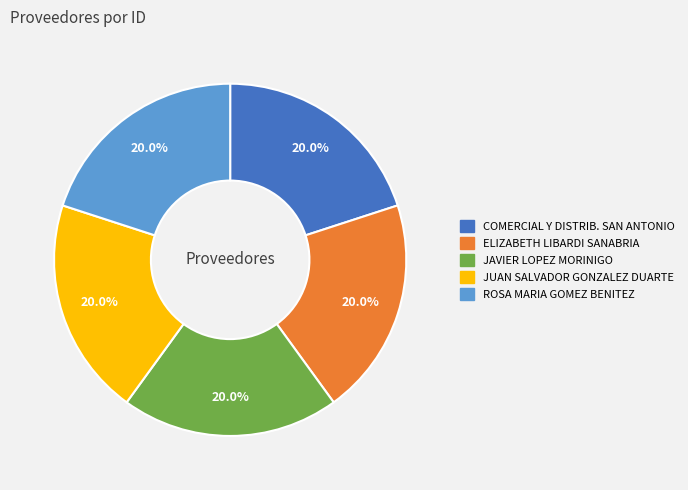

What is the ratio of the value at JAVIER LOPEZ MORINIGO to the value at JUAN SALVADOR GONZALEZ DUARTE?

1.0